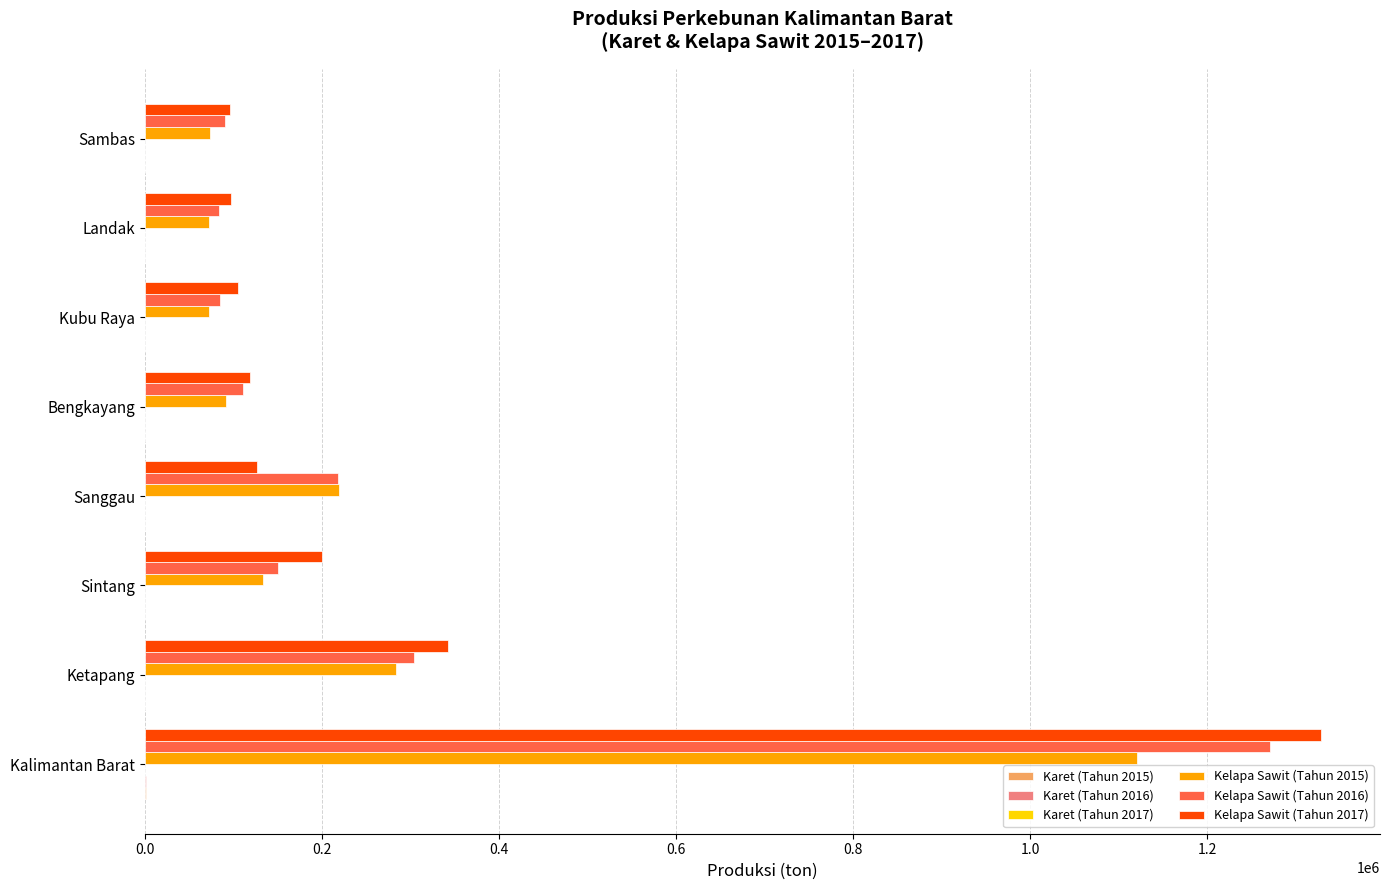

At which category is the sum across all series the highest?

Kalimantan Barat